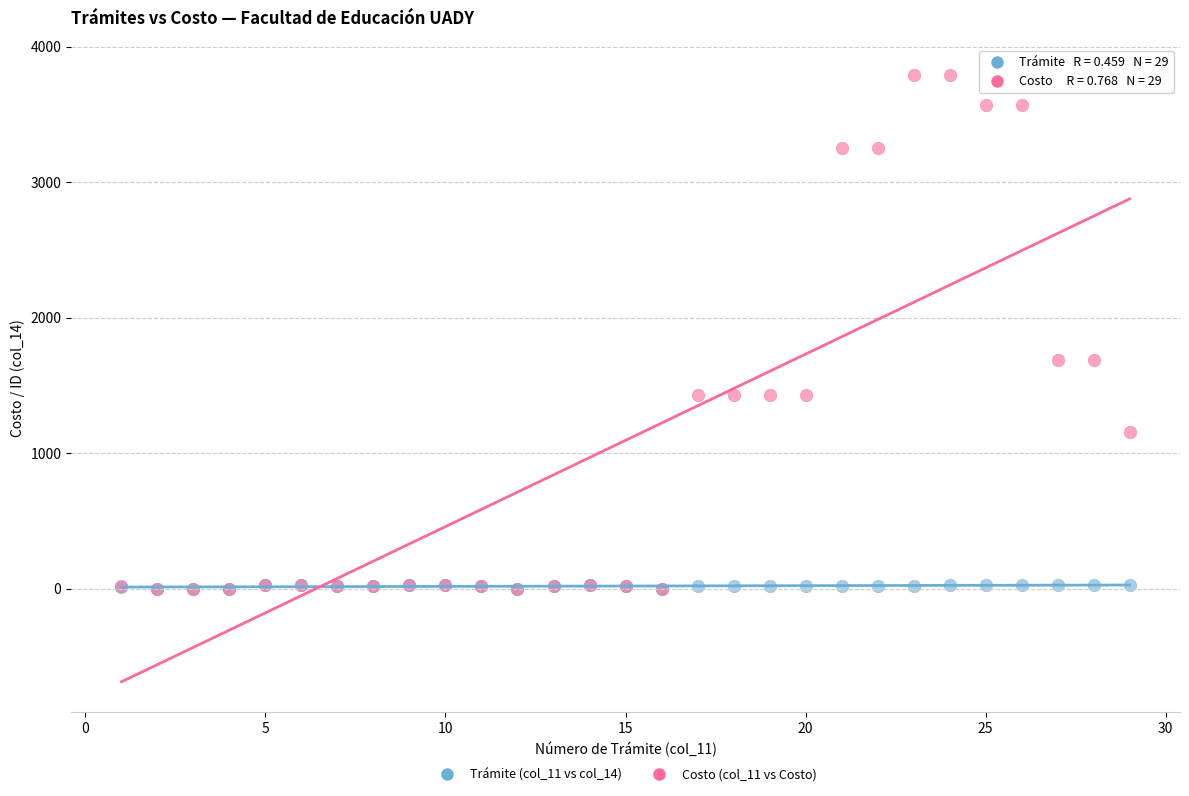

What are all the series names shown in the legend?

Trámite (col_11 vs col_14), Costo (col_11 vs Costo)